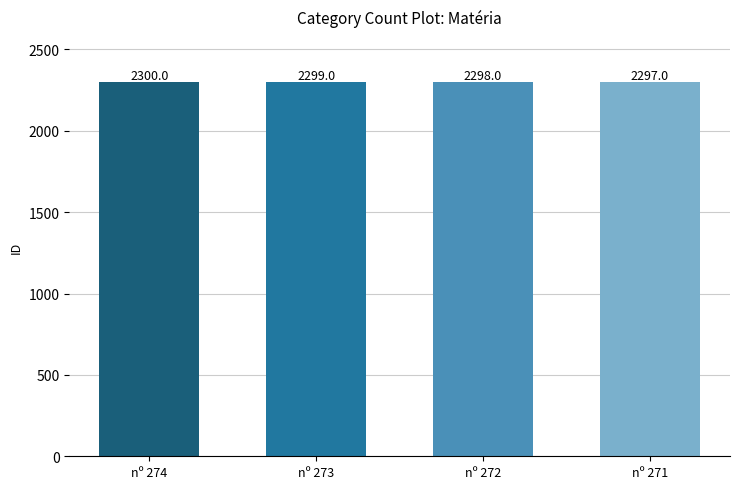

Count the values in the range 2298 to 2300.

3